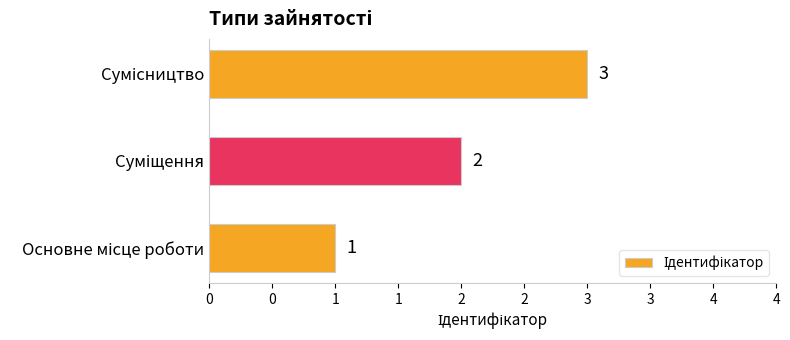

Does the chart contain any negative values?

No